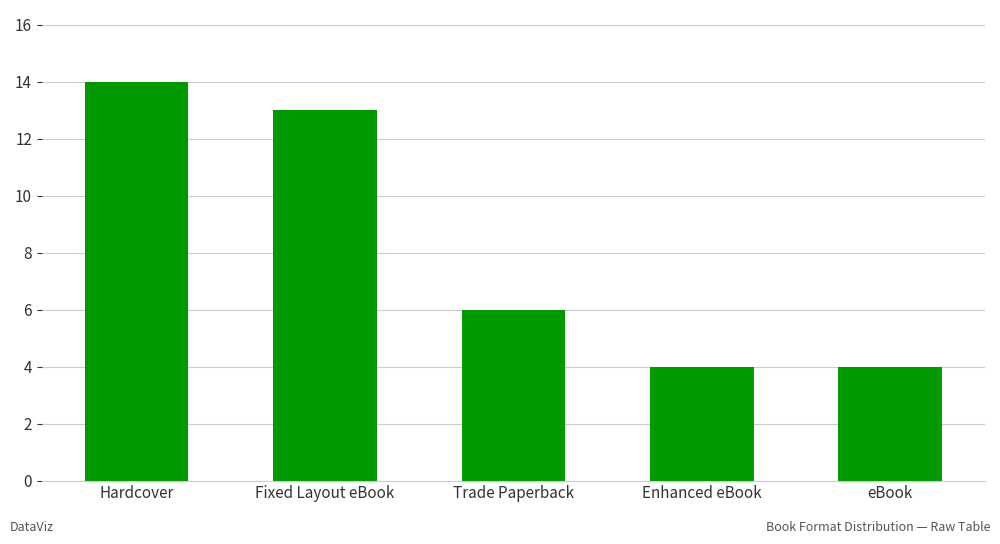

What is the value of the 3rd bar from the left?

6